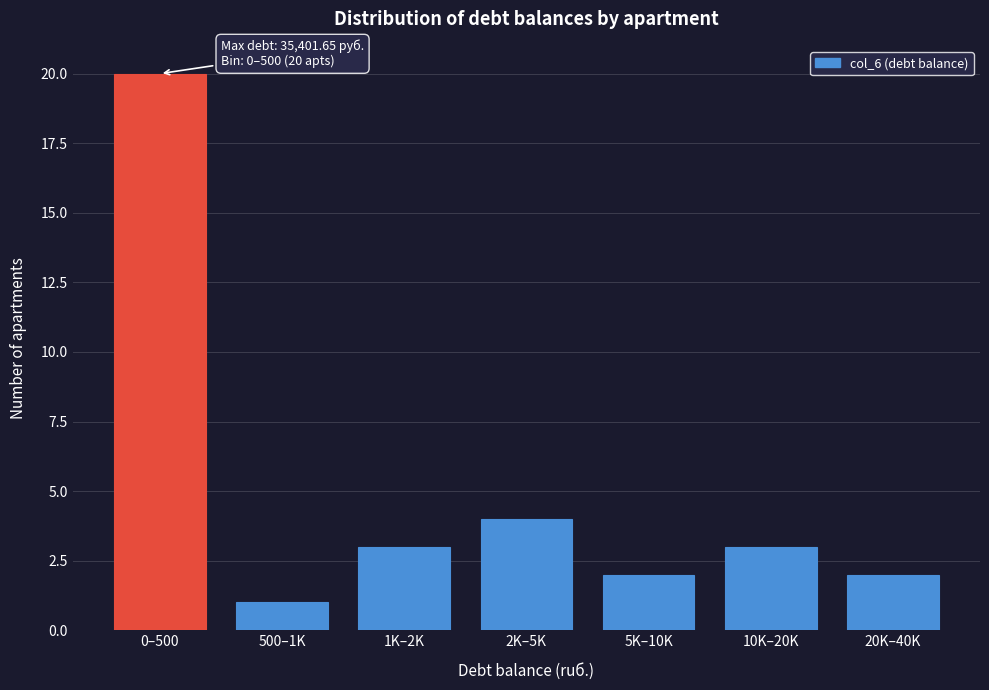

Reading left to right, what are all the values shown in this chart?

20	1	3	4	2	3	2